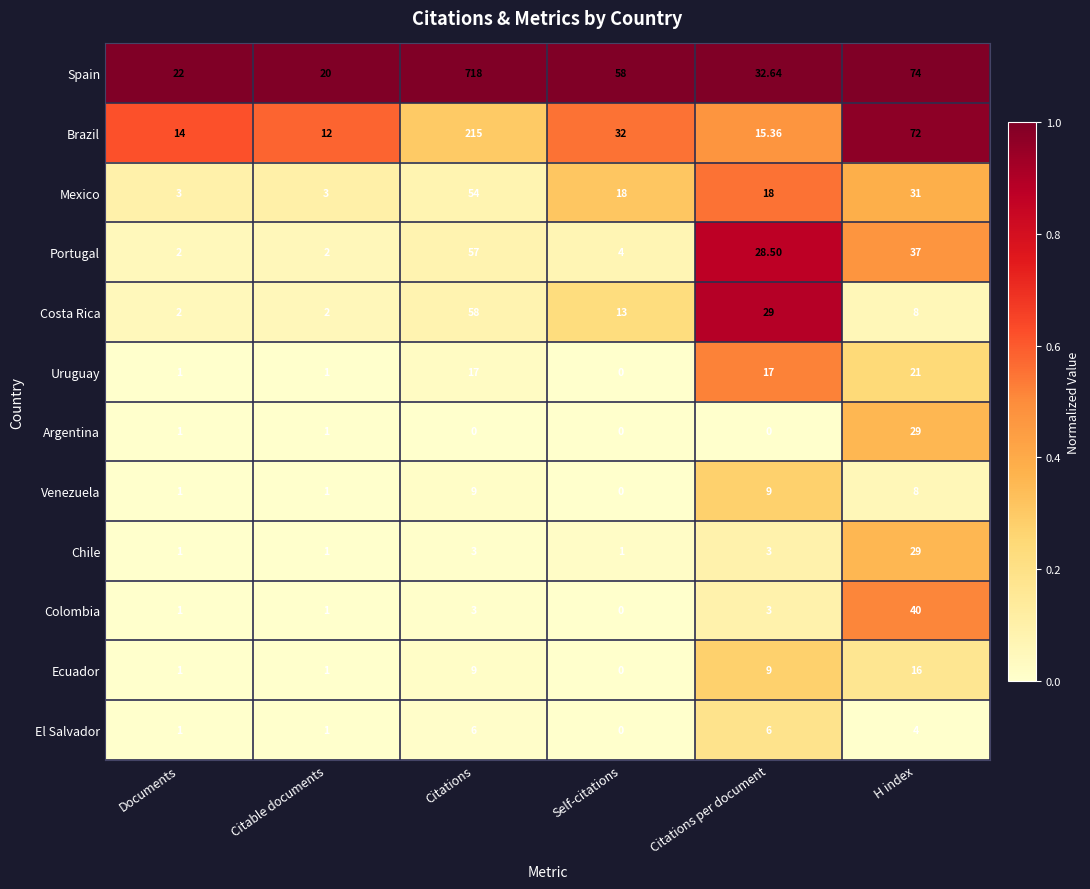

What is the maximum value shown in the chart?

718.0